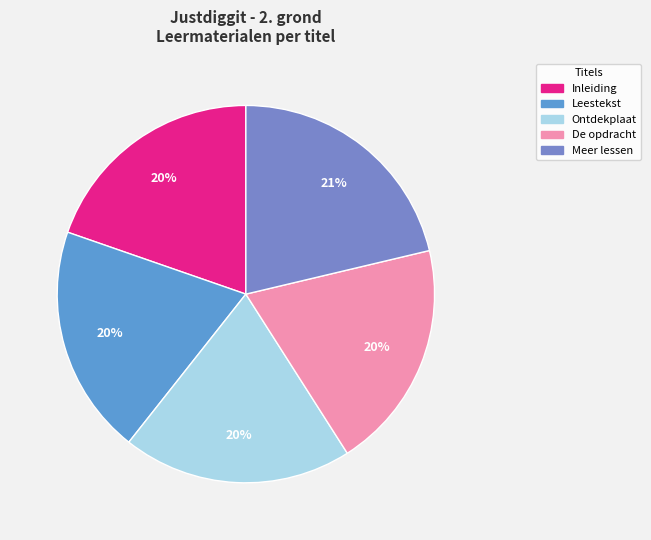

To the nearest percent, what percentage of the pie is Inleiding?

20%